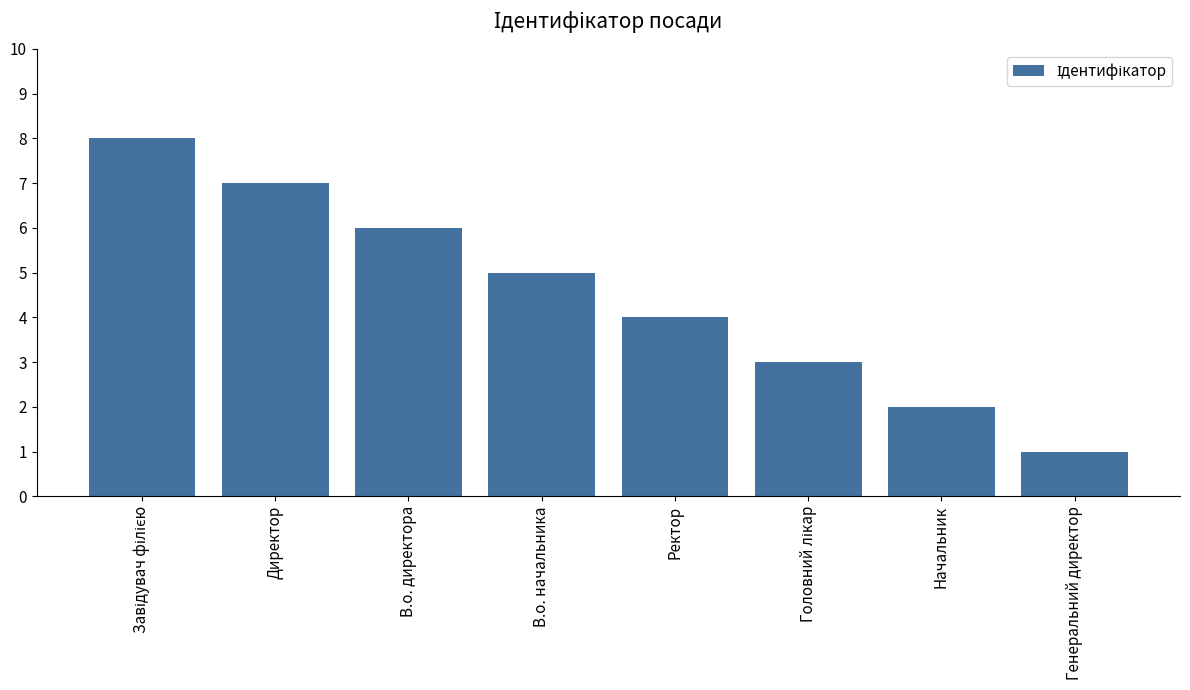

What is the maximum value shown in the chart?

8